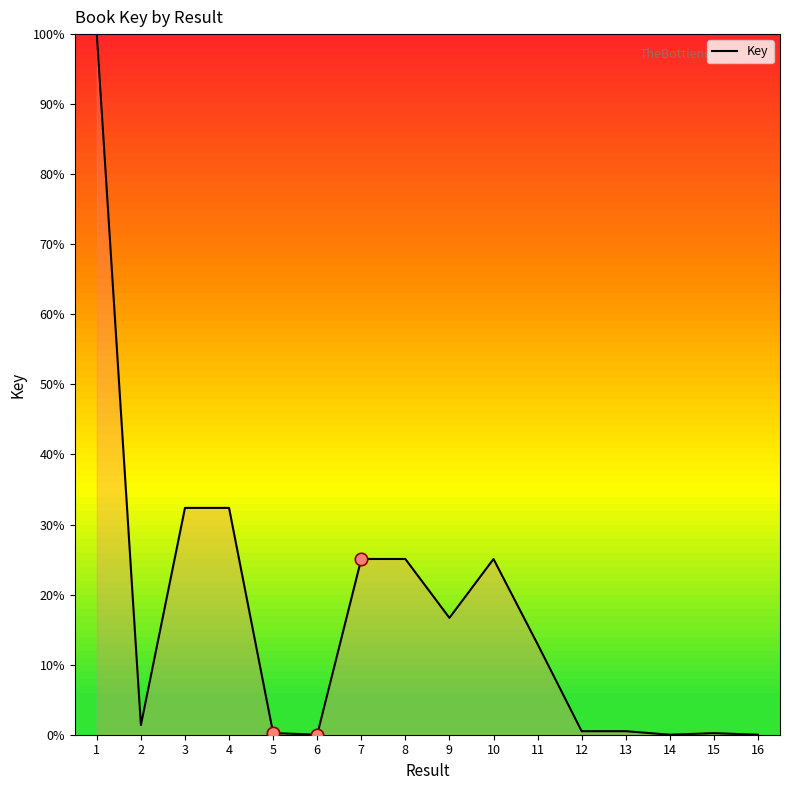

Between 6 and 3, which is larger?

3